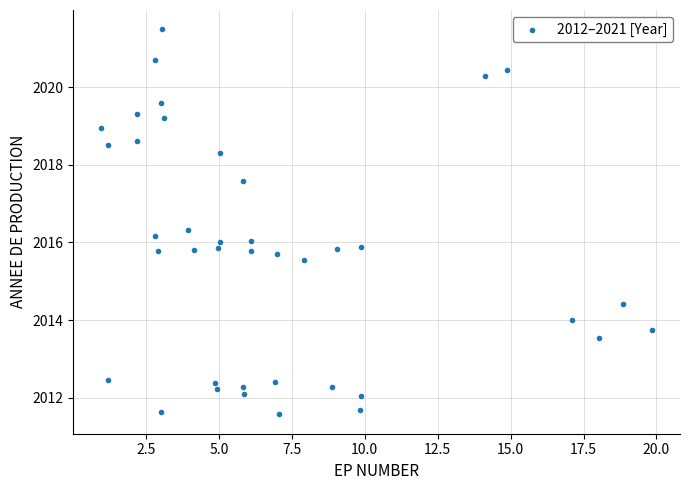

What is the range of Y values (max minus min)?

9.9